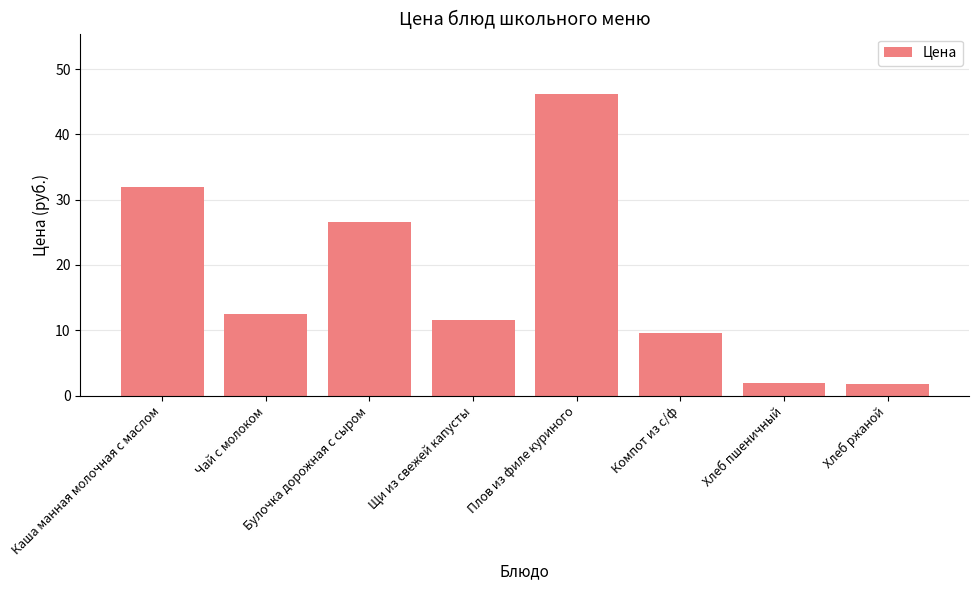

What is the value of the 1st bar from the left?

32.0